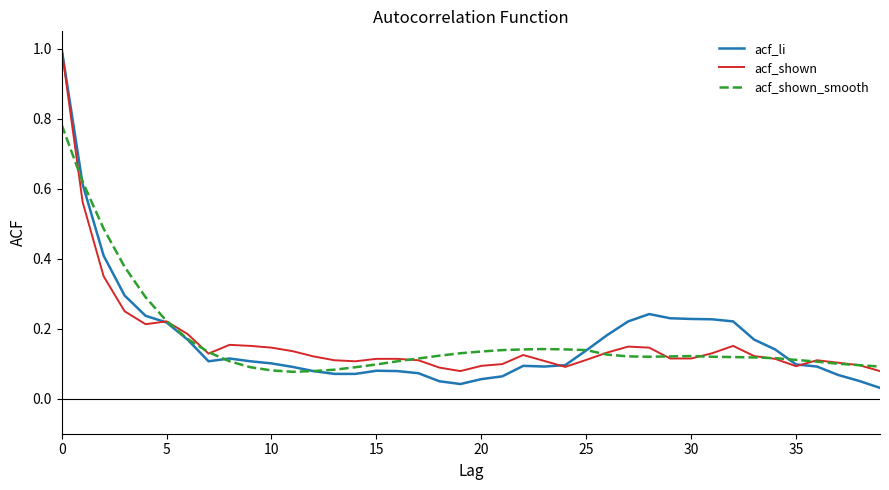

What is the maximum value for acf_li?

1.0